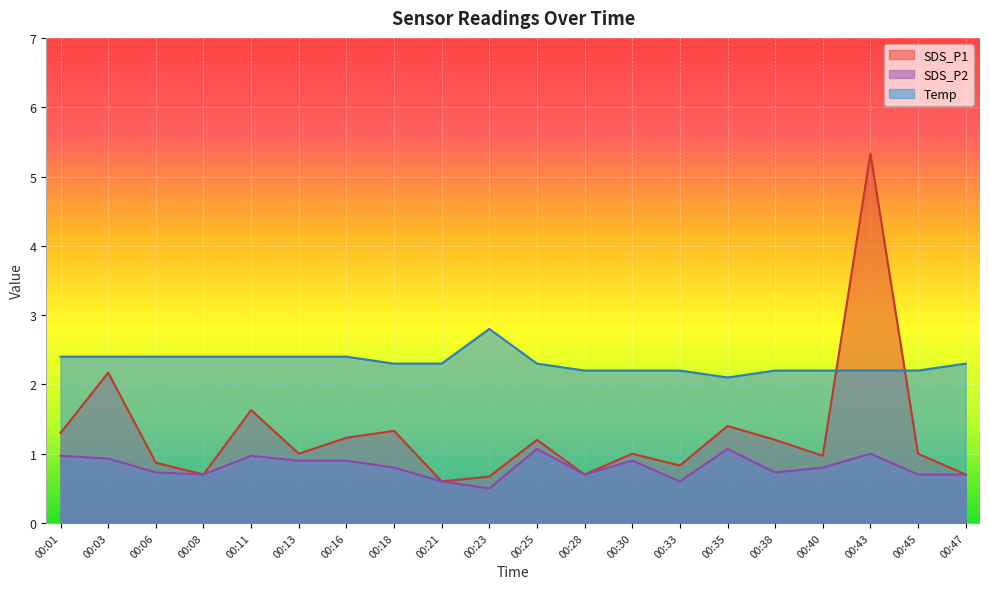

What is the average value of the SDS_P1 series?

1.3